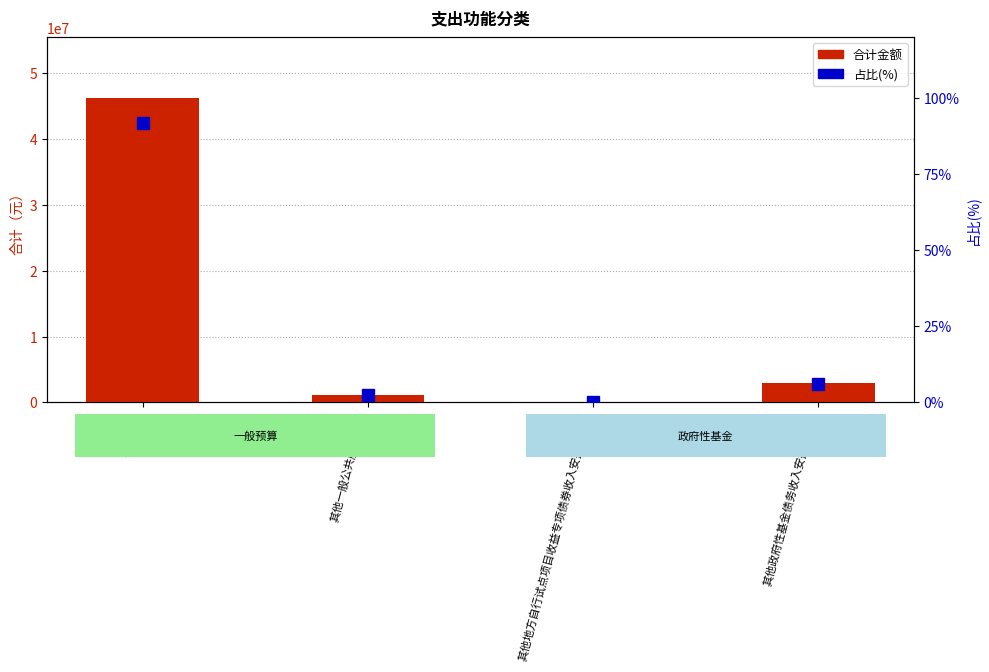

What is the spread (max minus min) of values at 其他一般公共服务支出?

1138297.7